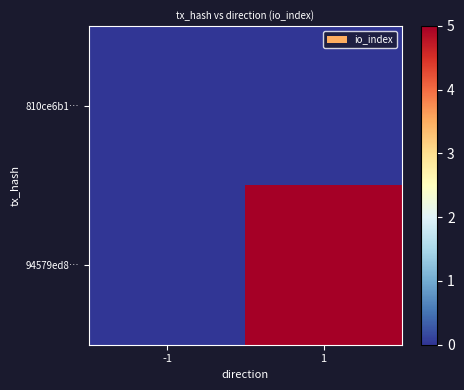

List the series in order of their overall mean, highest first.

94579ed8…, 810ce6b1…